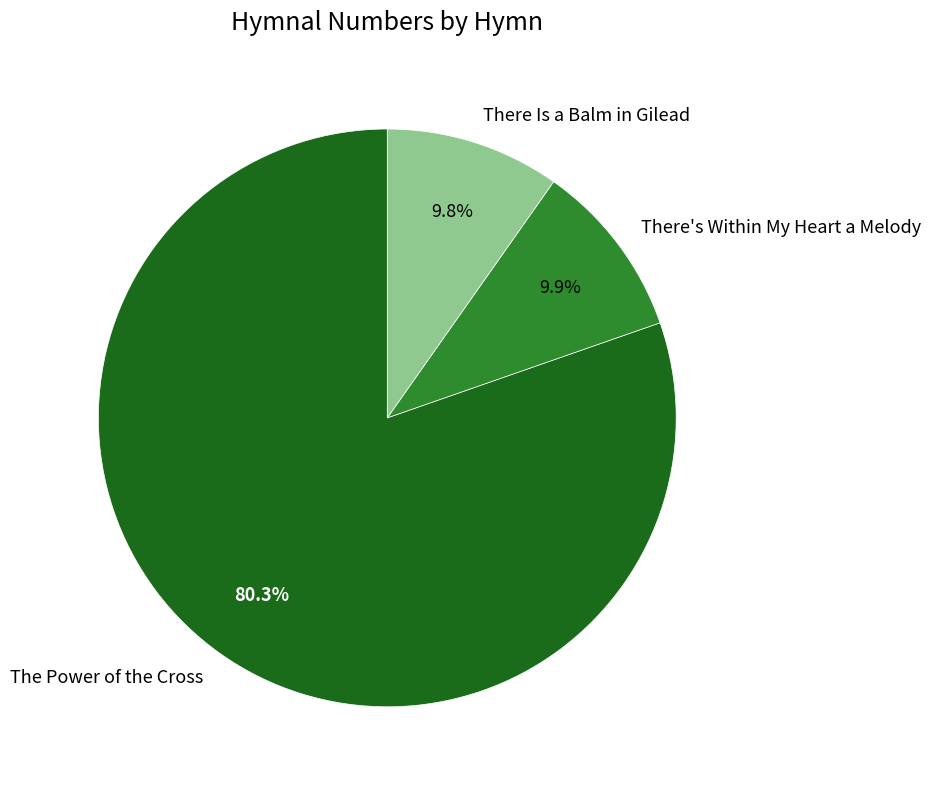

Does There's Within My Heart a Melody represent more than half of the total?

No